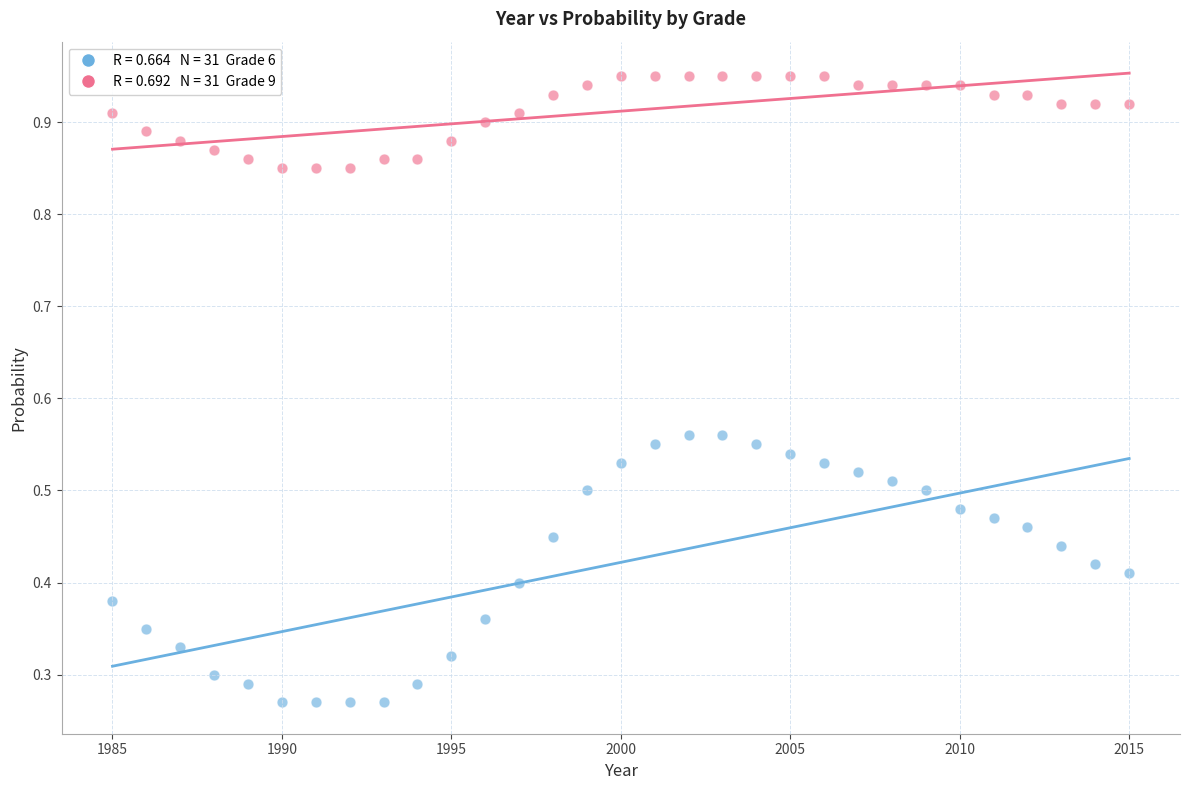

Across all data points, what is the range of Y values (max minus min)?

0.7